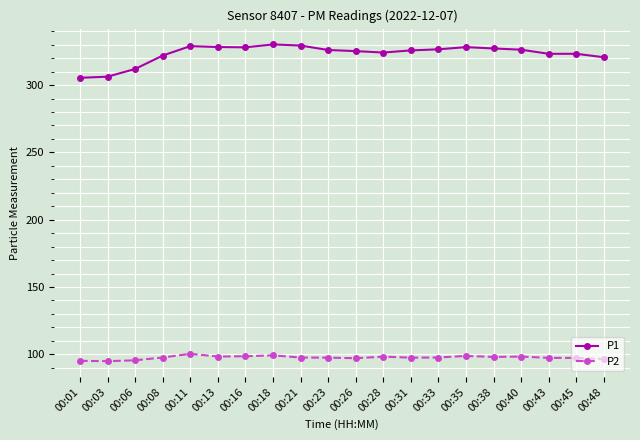

What is the approximate value of P2 at 00:01?

95.1